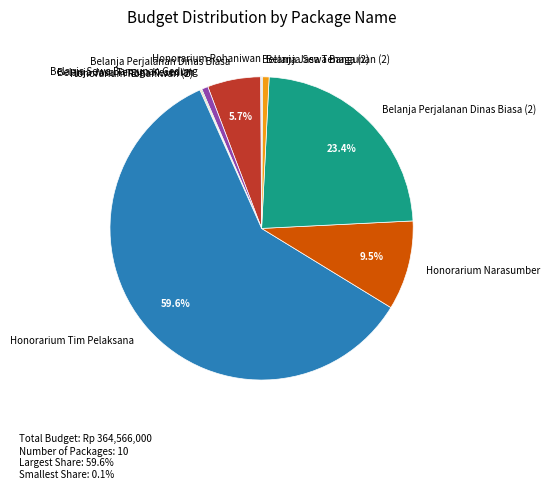

What is the largest slice in the pie chart?

Honorarium Tim Pelaksana